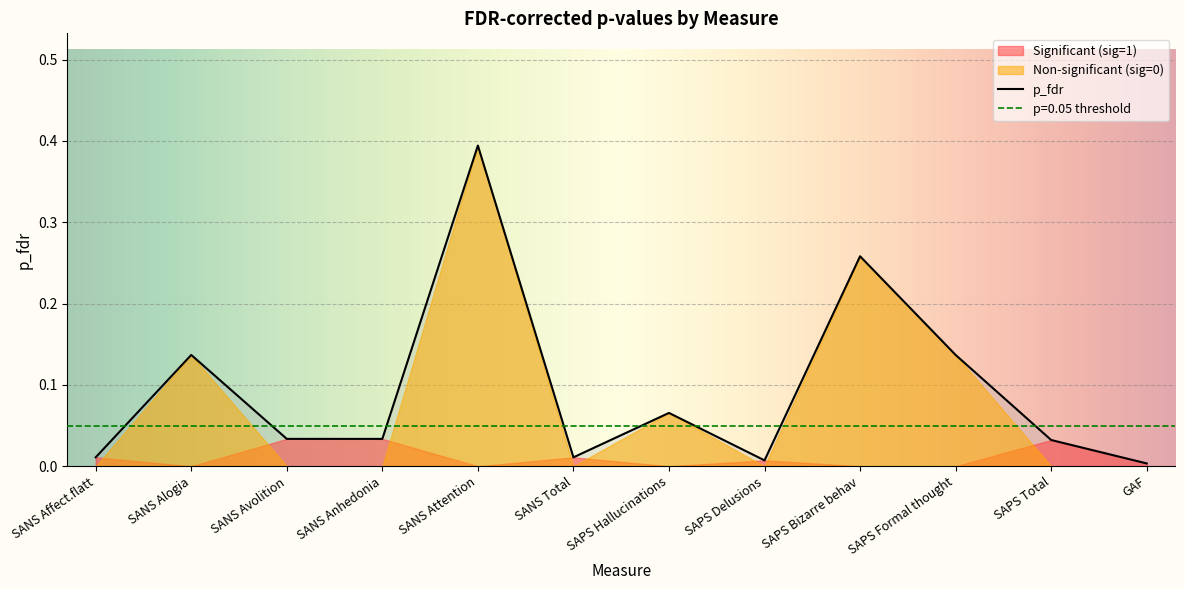

The chart shows a value of 0.3 at SAPS Bizarre behav. True or false?

True